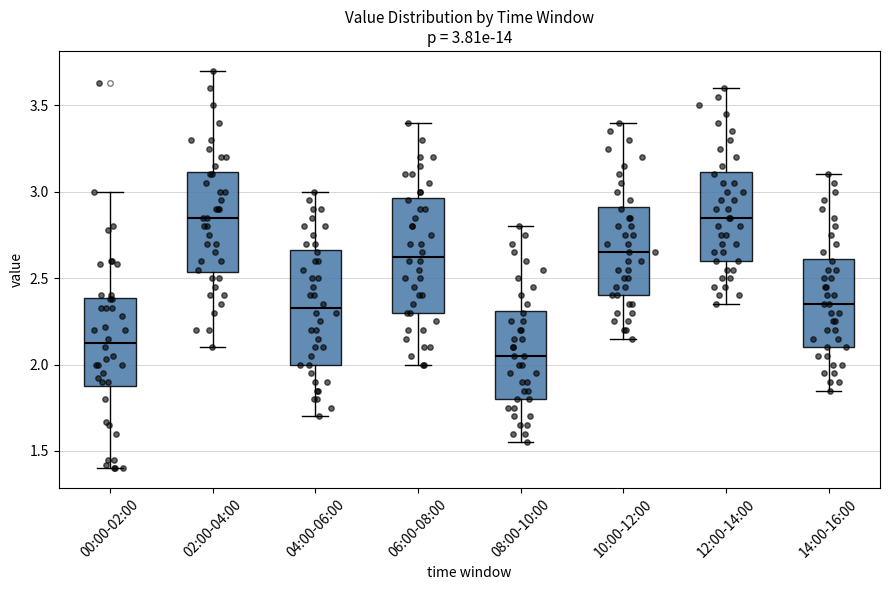

Which box has the lowest median line?

08:00-10:00